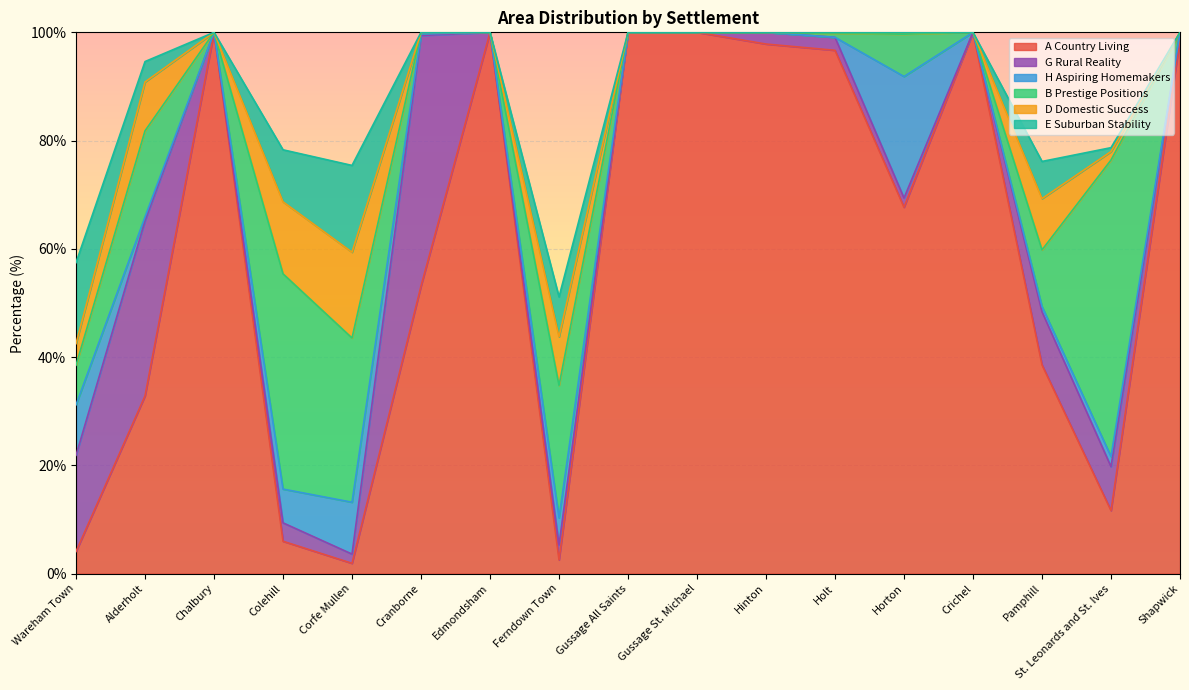

How many values in the H Aspiring Homemakers series exceed 0?

9